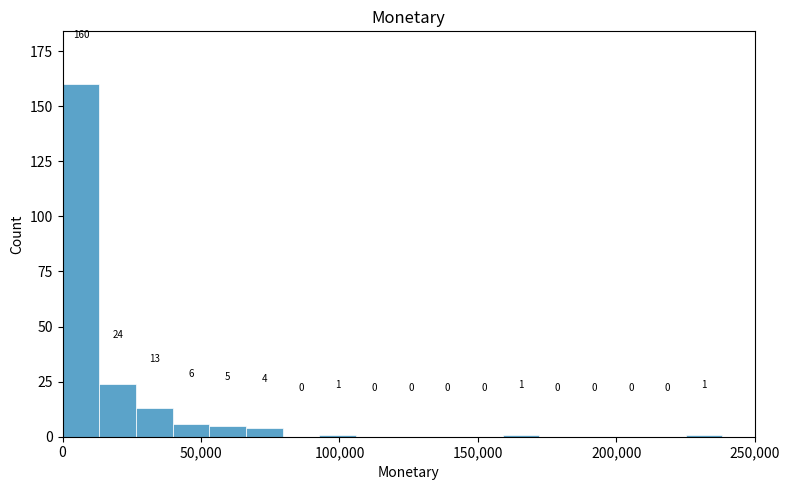

Read against the x-axis, roughly where is the centre of the tallest bar?

5000